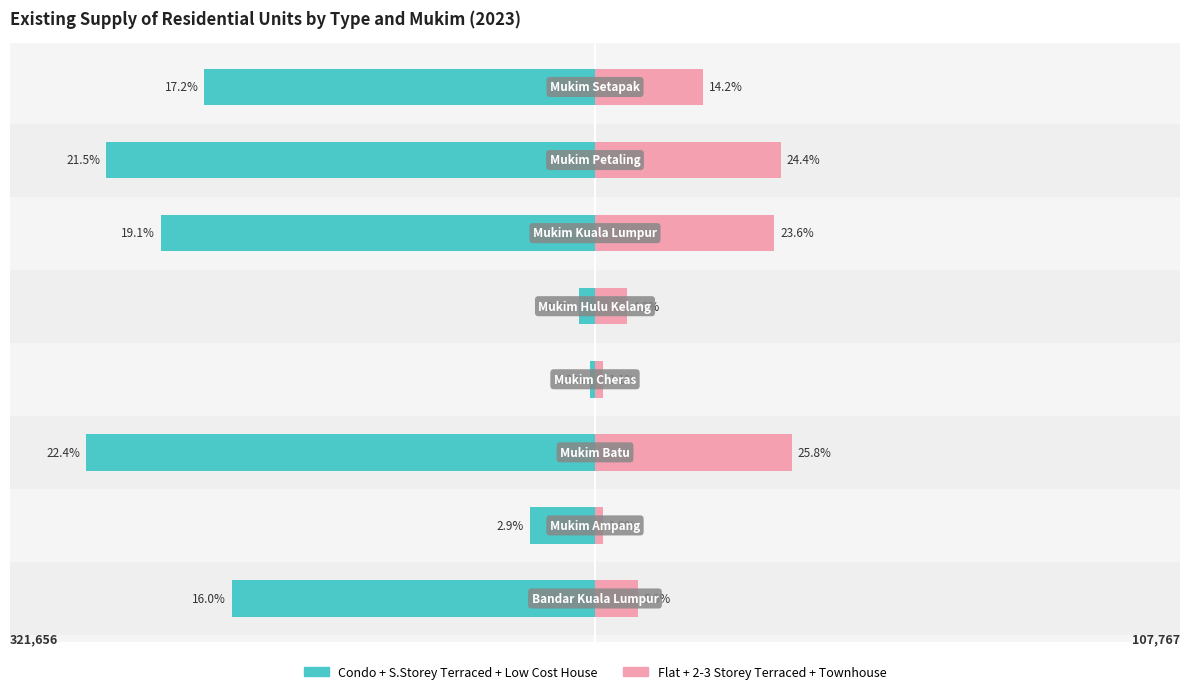

At how many categories does at least one series exceed -9261?

8